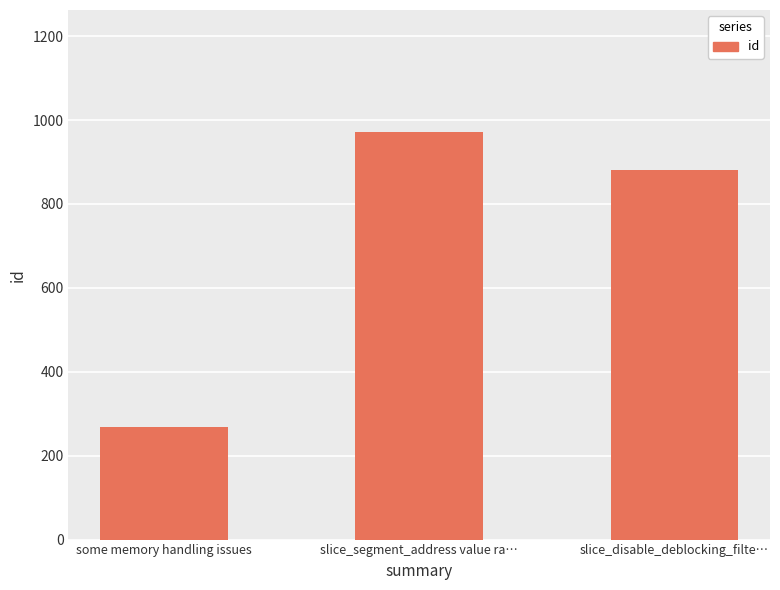

At which label does the data first exceed 881?

slice_segment_address value ra…